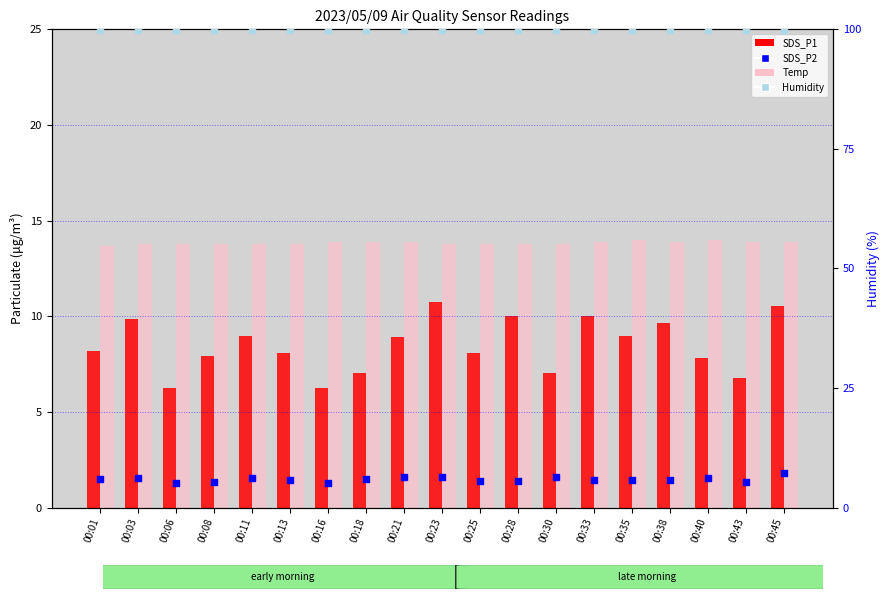

Which series has the largest total across all categories?

Humidity